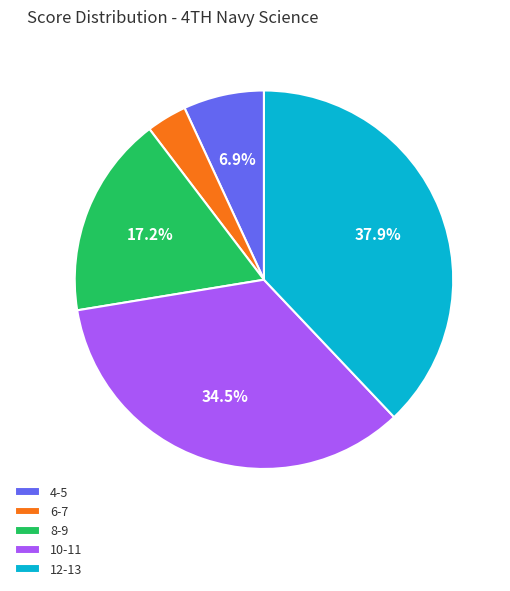

To the nearest percent, what is the average slice percentage?

20%